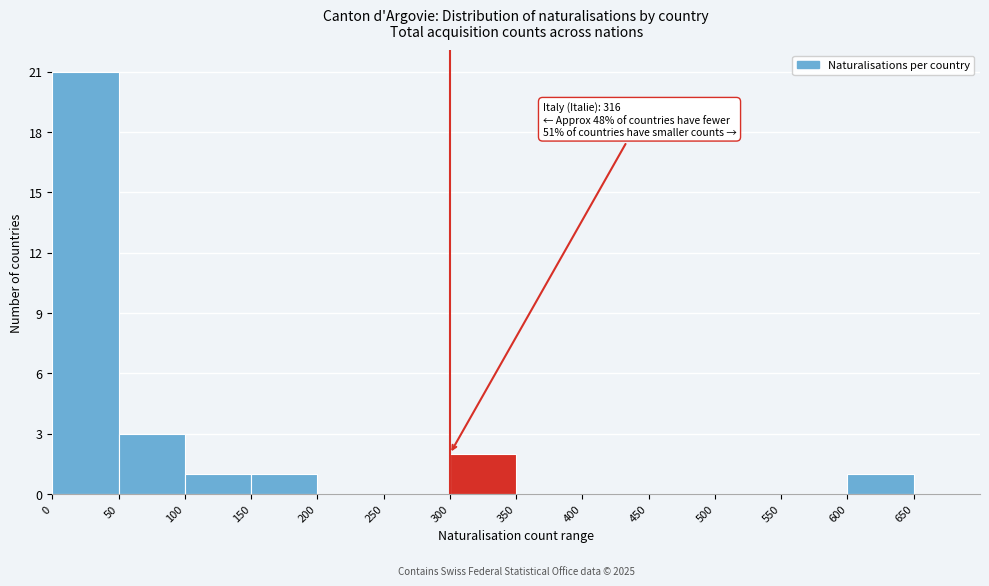

Over which range of the x-axis is the bar tallest?

0 to 50